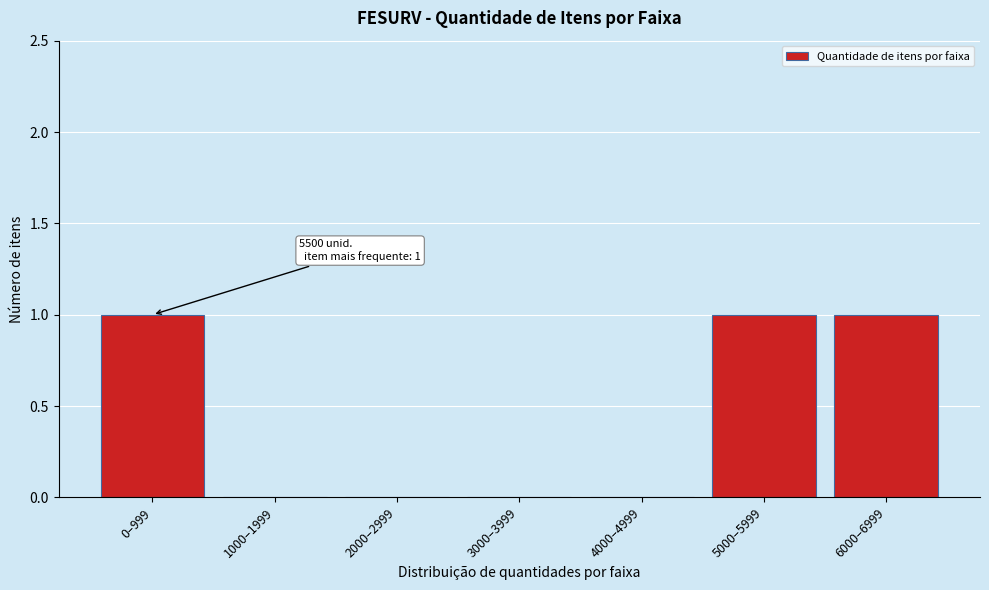

Reading right to left, what are all the values shown in this chart?

6000–6999=1	5000–5999=1	4000–4999=0	3000–3999=0	2000–2999=0	1000–1999=0	0–999=1